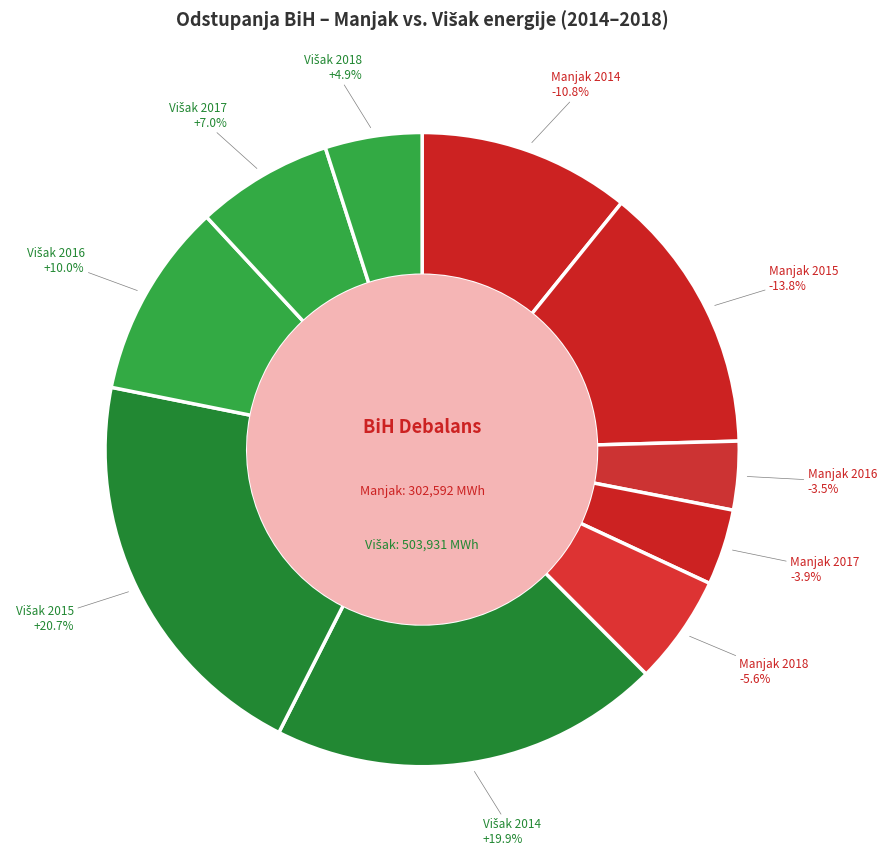

Does Višak 2016 account for over 50% of the chart?

No